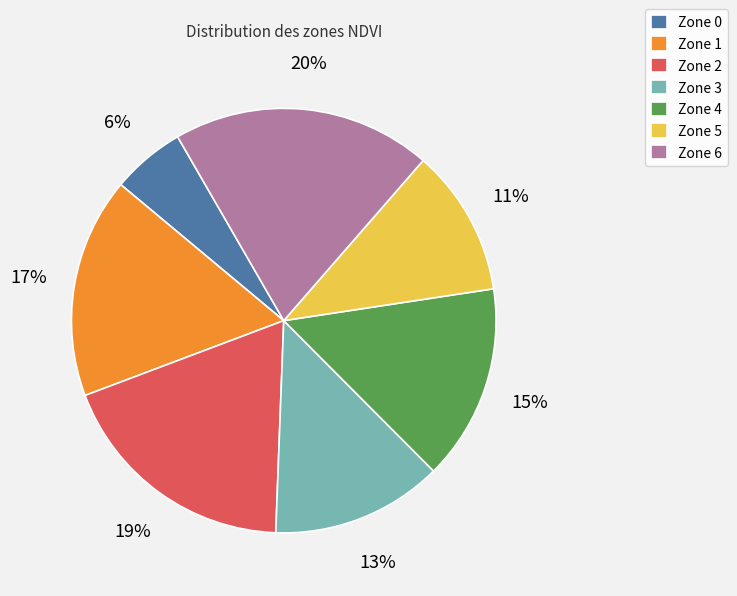

Which slice is the largest?

Zone 6